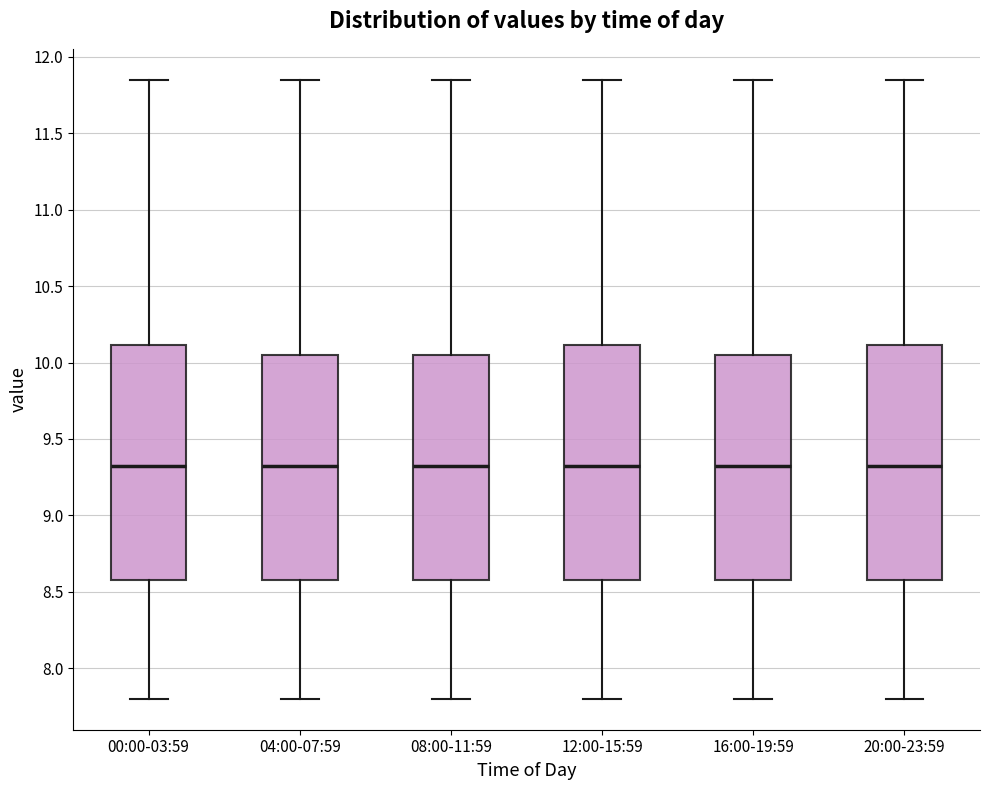

Reading left to right, read every box against the y-axis: the position of its median line, the range the box covers, and the ends of its whiskers. The values are not printed on the chart, so give them approximately, as read against the axis.

00:00-03:59: median 9.35, box 8.60 to 10.10, whiskers 7.80 to 11.85
04:00-07:59: median 9.35, box 8.60 to 10.05, whiskers 7.80 to 11.85
08:00-11:59: median 9.35, box 8.60 to 10.05, whiskers 7.80 to 11.85
12:00-15:59: median 9.35, box 8.60 to 10.10, whiskers 7.80 to 11.85
16:00-19:59: median 9.35, box 8.60 to 10.05, whiskers 7.80 to 11.85
20:00-23:59: median 9.35, box 8.60 to 10.10, whiskers 7.80 to 11.85